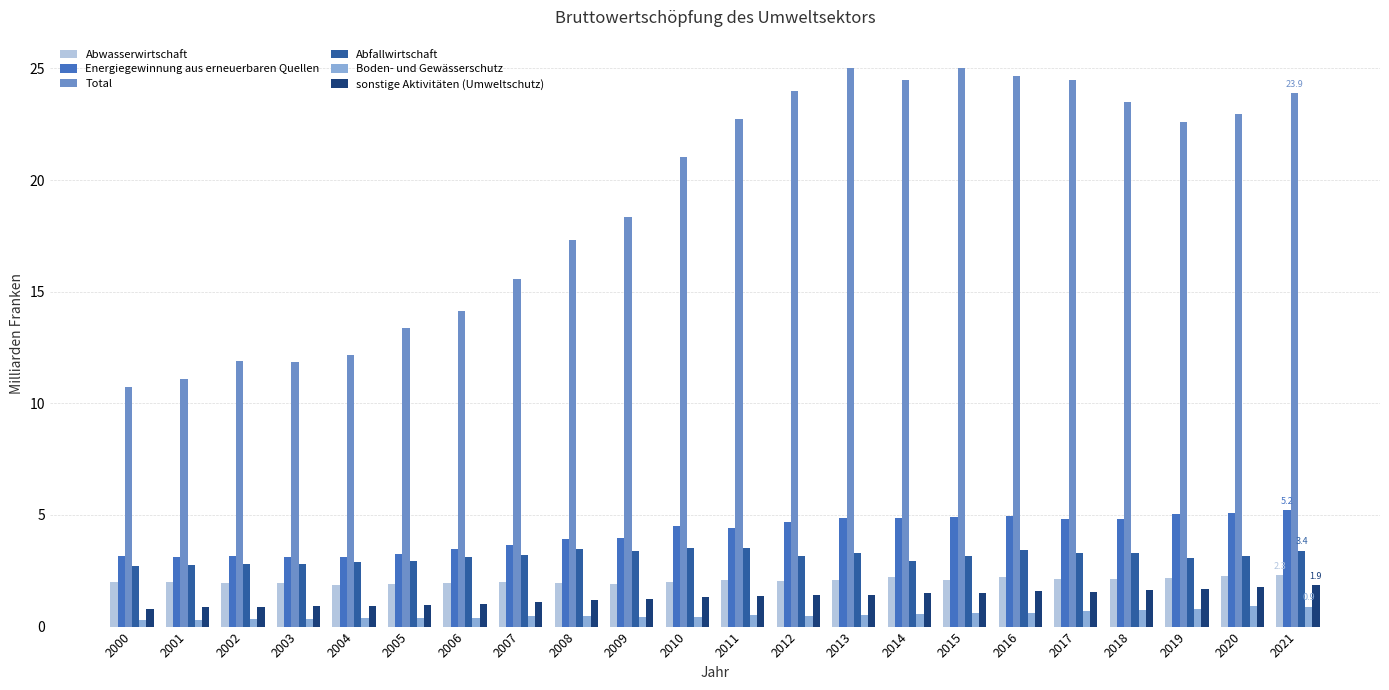

The Abfallwirtschaft series shows 3.3 at 2017. True or false?

True